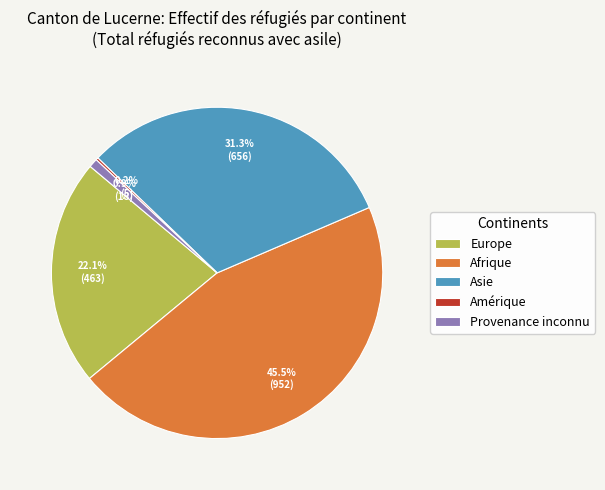

What is the largest slice in the pie chart?

Afrique